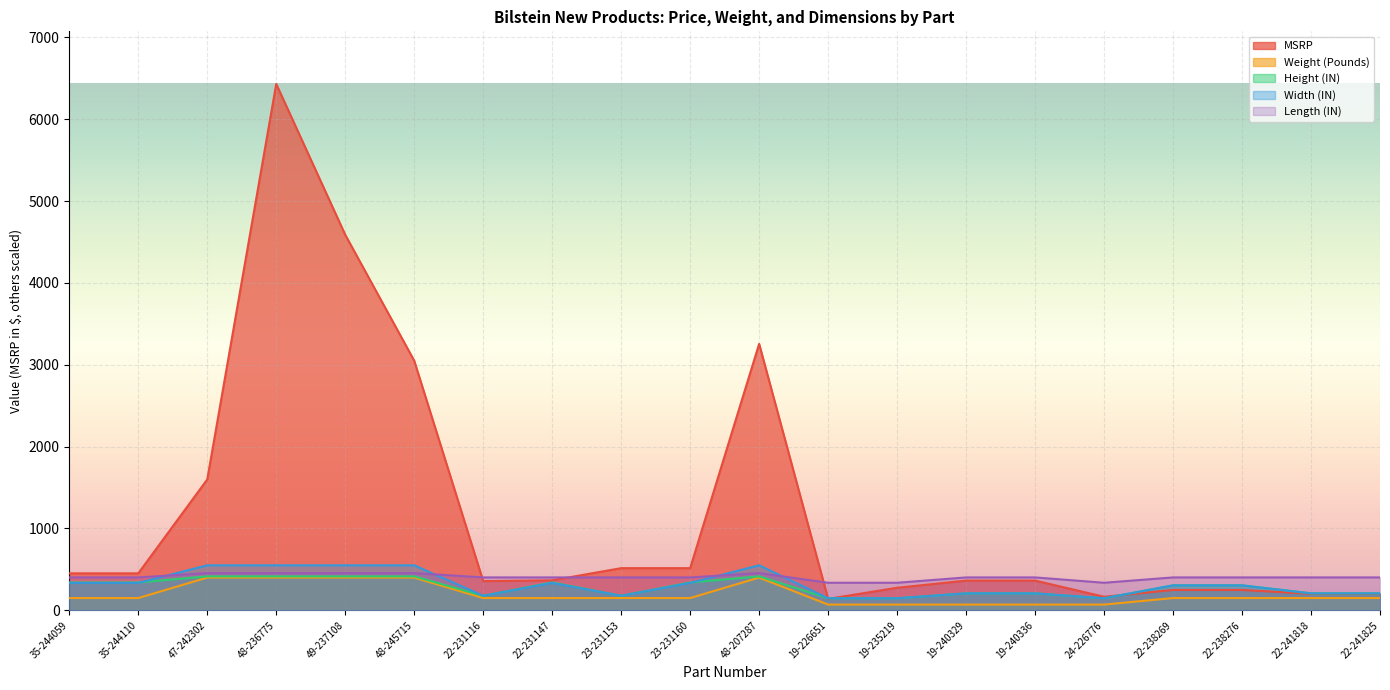

Reading left to right, transcribe all the data shown in this chart.

MSRP: 451.8	451.8	1599.0	6429.9	4587.9	3049.8	356.7	366.7	515.2	515.2	3255.0	139.9	275.7	363.4	363.4	165.7	248.6	248.6	202.0	202.0
Weight (Pounds): 150.0	150.0	400.0	400.0	400.0	400.0	150.0	150.0	150.0	150.0	400.0	70.0	70.0	70.0	70.0	70.0	150.0	150.0	150.0	150.0
Height (IN): 340.0	340.0	415.0	415.0	415.0	415.0	177.5	340.0	177.5	340.0	415.0	147.5	147.5	207.5	207.5	147.5	305.0	305.0	207.5	207.5
Width (IN): 335.0	335.0	550.0	550.0	550.0	550.0	177.5	335.0	177.5	335.0	550.0	147.5	147.5	207.5	207.5	147.5	305.0	305.0	207.5	207.5
Length (IN): 402.0	402.0	454.5	454.5	454.5	454.5	402.0	402.0	402.0	402.0	454.5	336.8	336.8	402.0	402.0	336.8	402.0	402.0	402.0	402.0